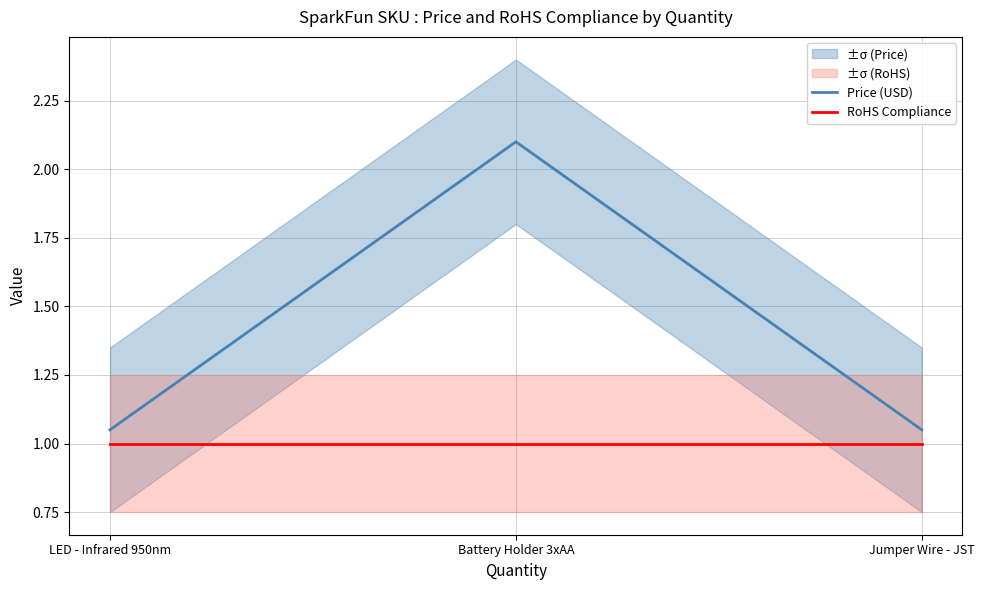

What are all the series names shown in the legend?

Price (USD), RoHS Compliance